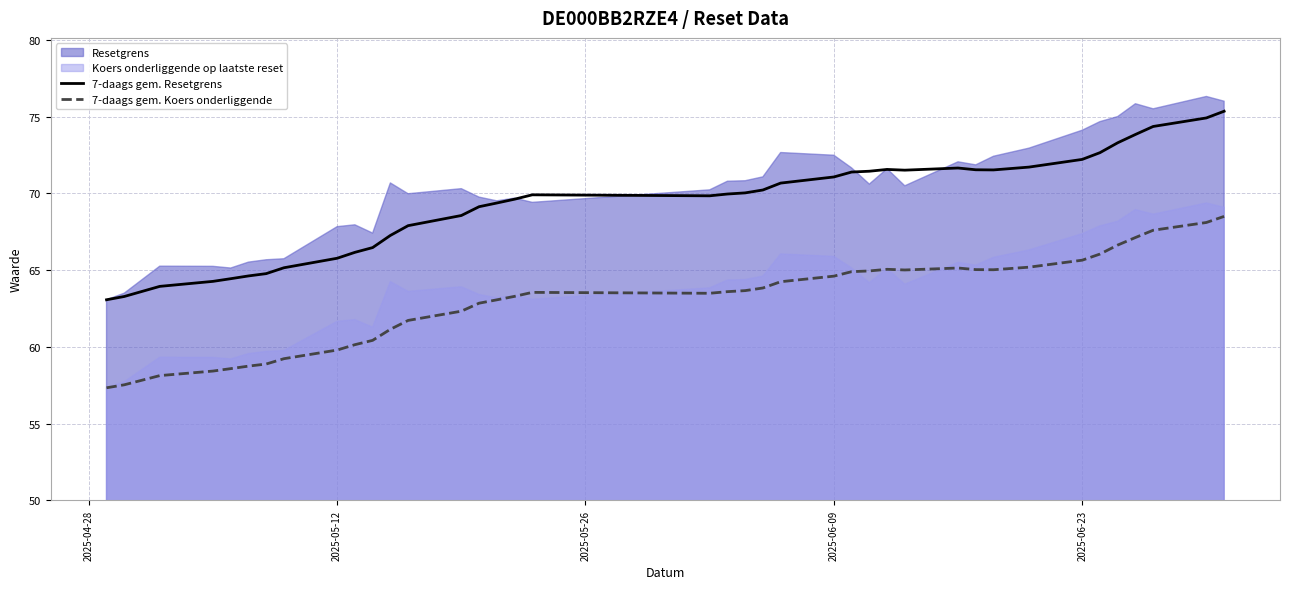

What is the maximum value for 7-daags gem. Koers onderliggende?

68.5